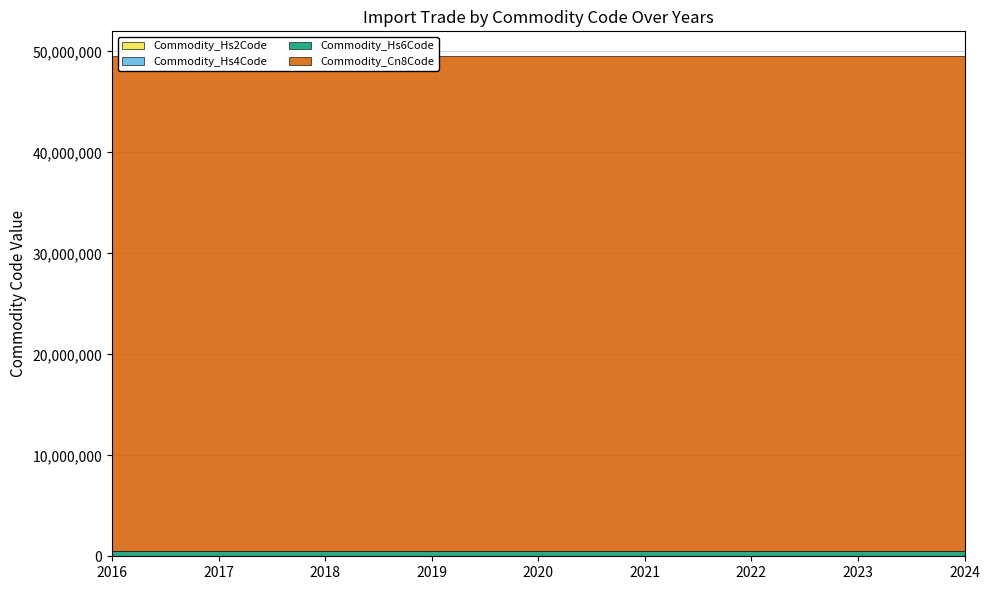

True or false: Commodity_Hs4Code and Commodity_Hs2Code intersect in this chart.

False